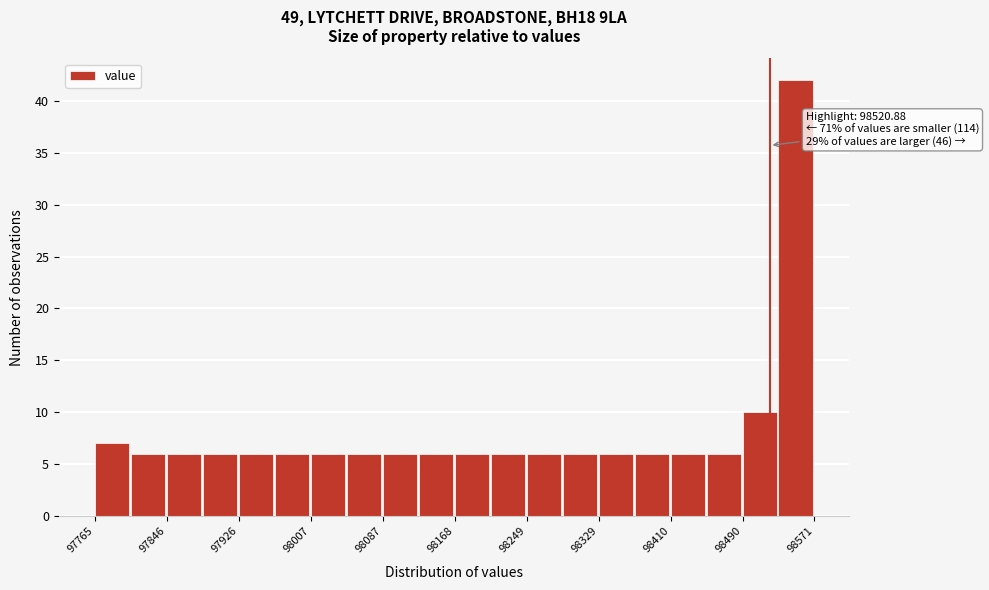

Over which range of the x-axis is the bar tallest?

98530 to 98570